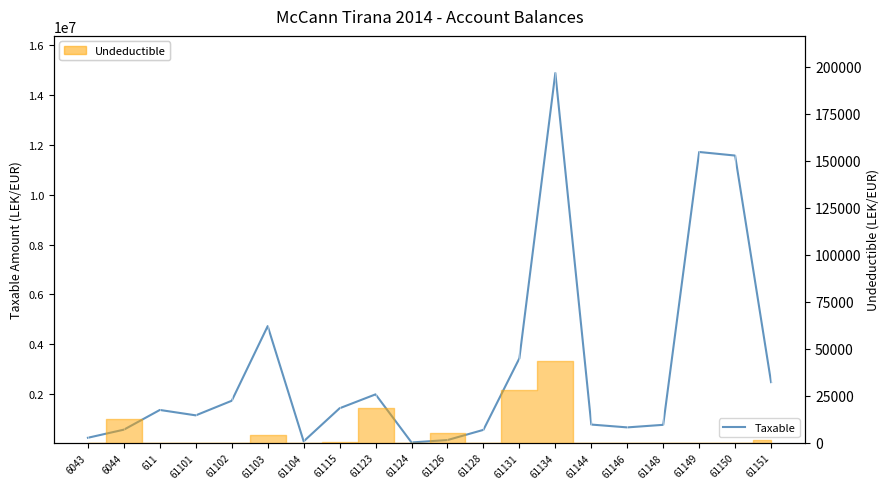

Where is the first local maximum?

611